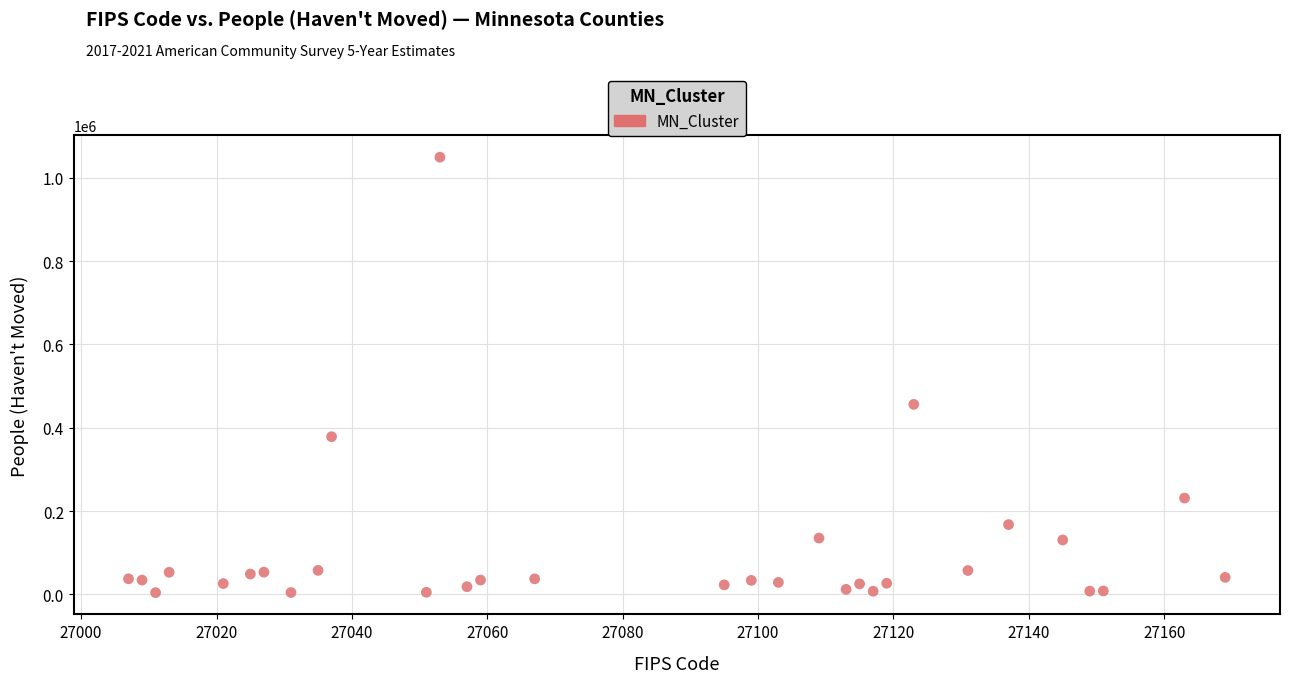

What Y value in the scatter plot is closest to 526898?

456218